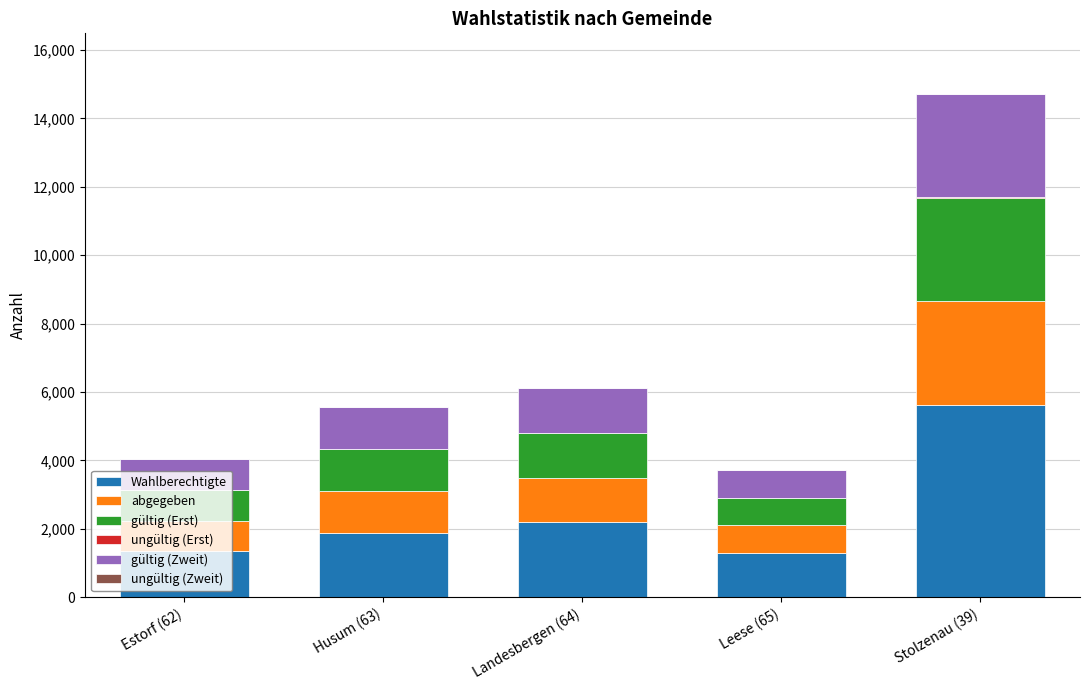

At which category is the sum across all series the highest?

Stolzenau (39)